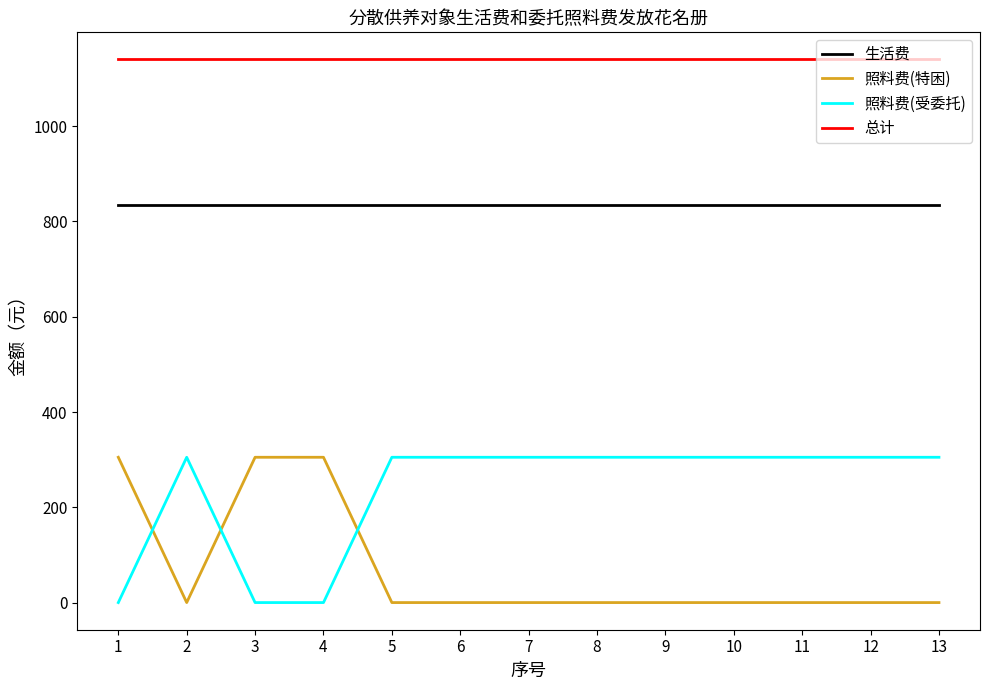

How many lines are shown in the chart?

4